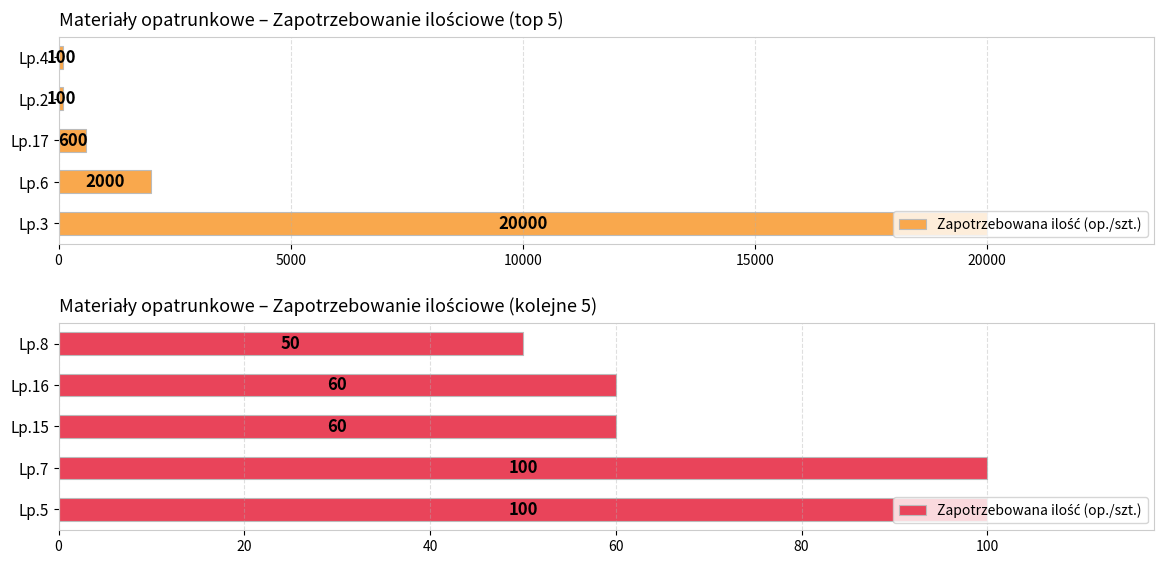

True or false: the data shows 25 at Lp.16.

False